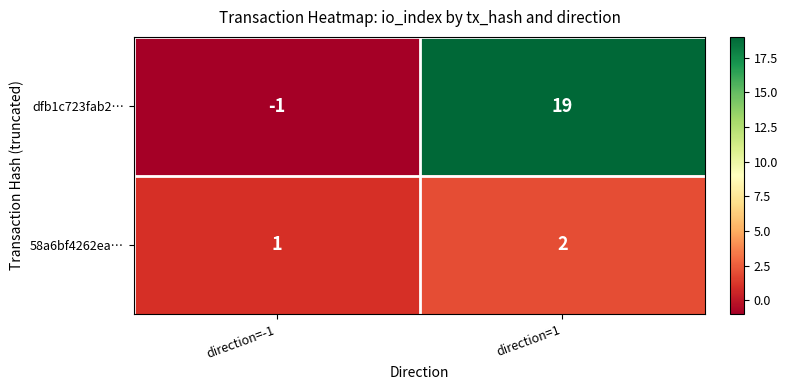

Which series has the largest total across all categories?

dfb1c723fab2…